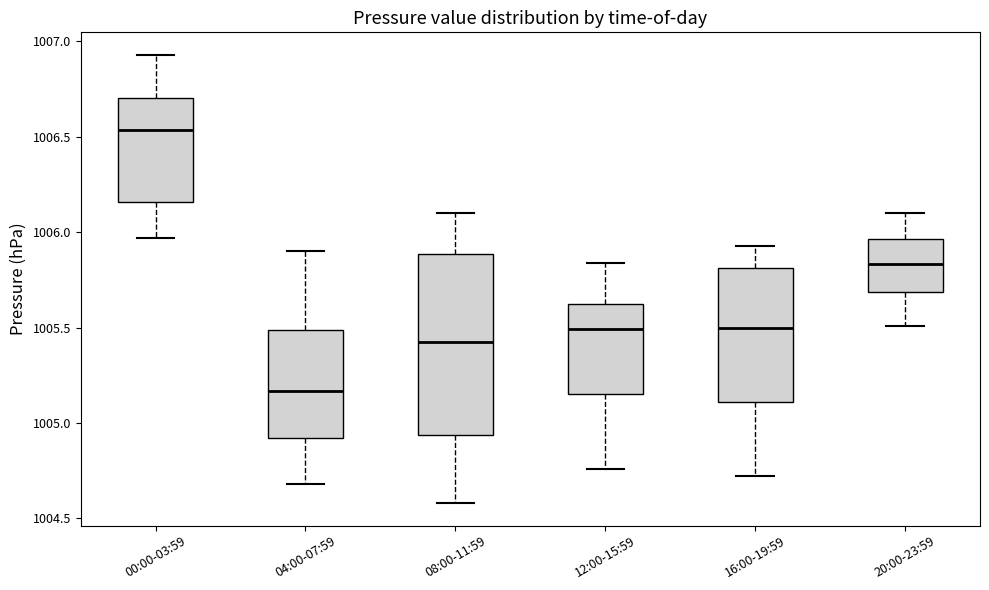

Which box's median line is the highest?

00:00-03:59